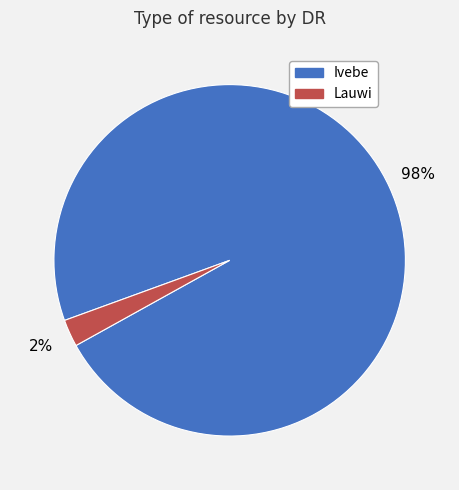

Is there any slice that represents more than half of the pie?

Yes